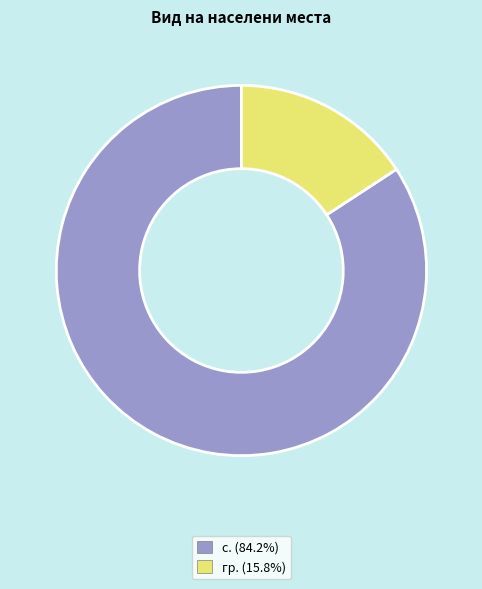

Is there a majority slice in this chart?

Yes